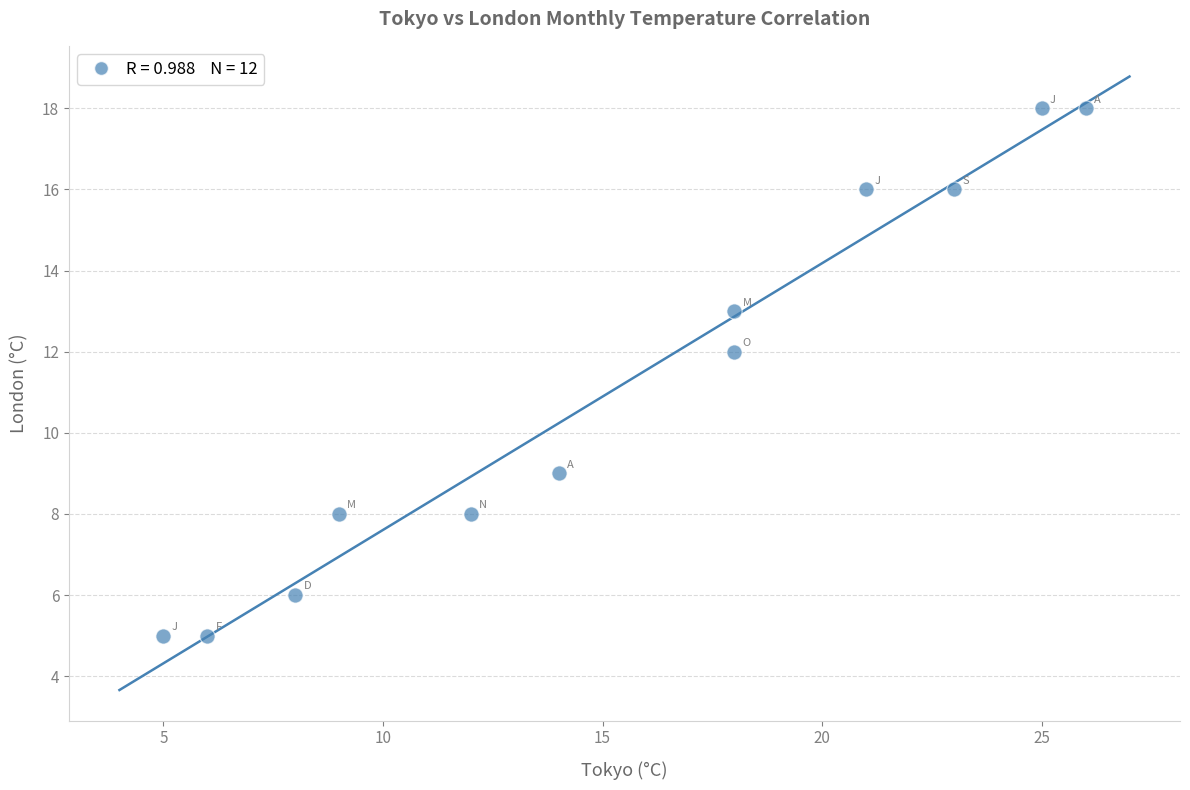

What is the average Y value?

11